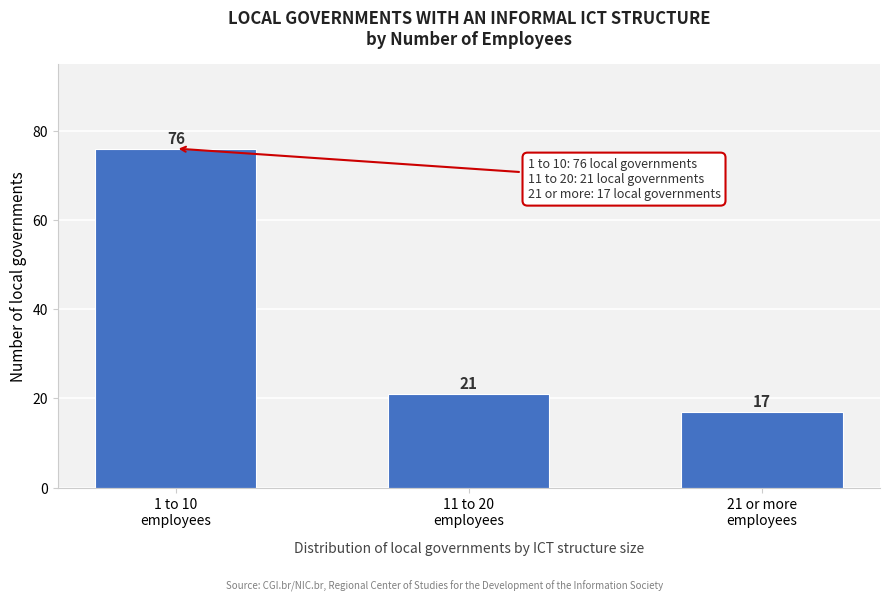

Reading left to right, transcribe all the data shown in this chart.

76	21	17